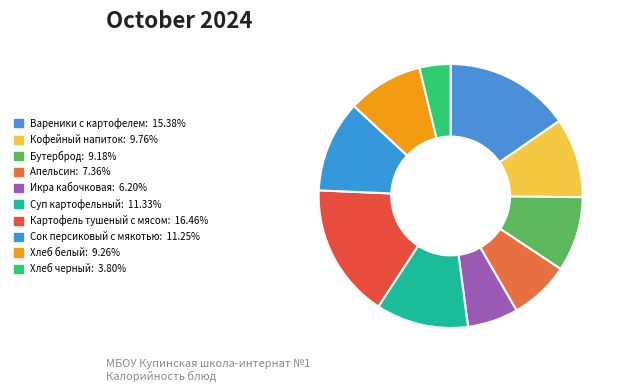

How many segments does this pie chart have?

10